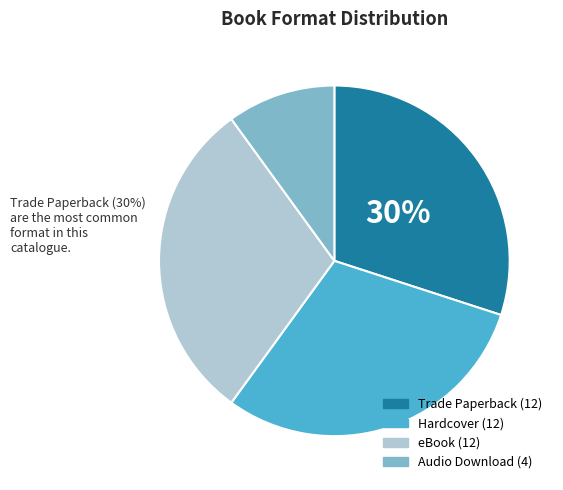

To the nearest percent, what is the difference between the largest and smallest slice percentages?

20%